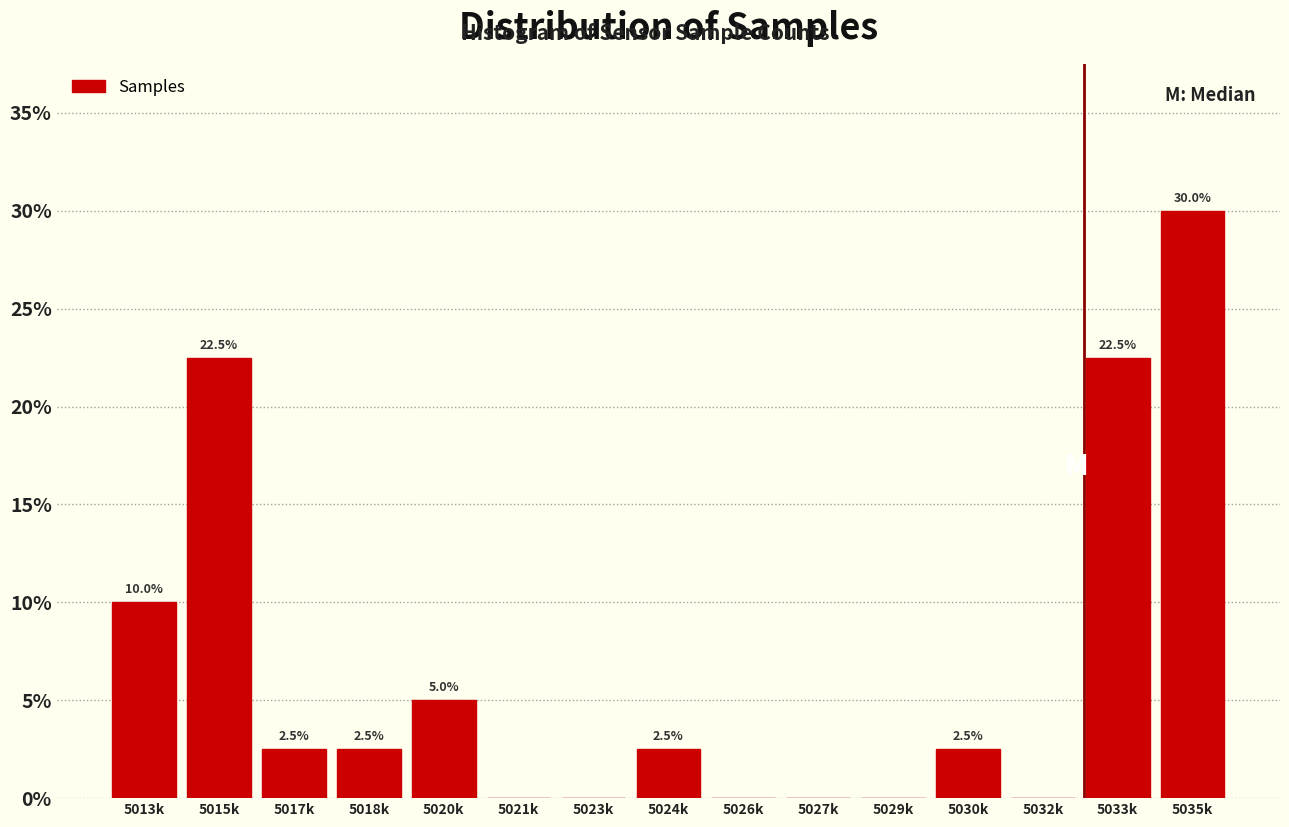

Reading left to right, transcribe all the data shown in this chart.

5013k=10.0	5015k=22.5	5017k=2.5	5018k=2.5	5020k=5.0	5021k=0.0	5023k=0.0	5024k=2.5	5026k=0.0	5027k=0.0	5029k=0.0	5030k=2.5	5032k=0.0	5033k=22.5	5035k=30.0